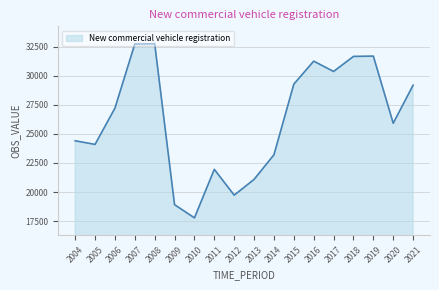

Approximately how many times larger is the value at 2020 compared to 2009?

1.4